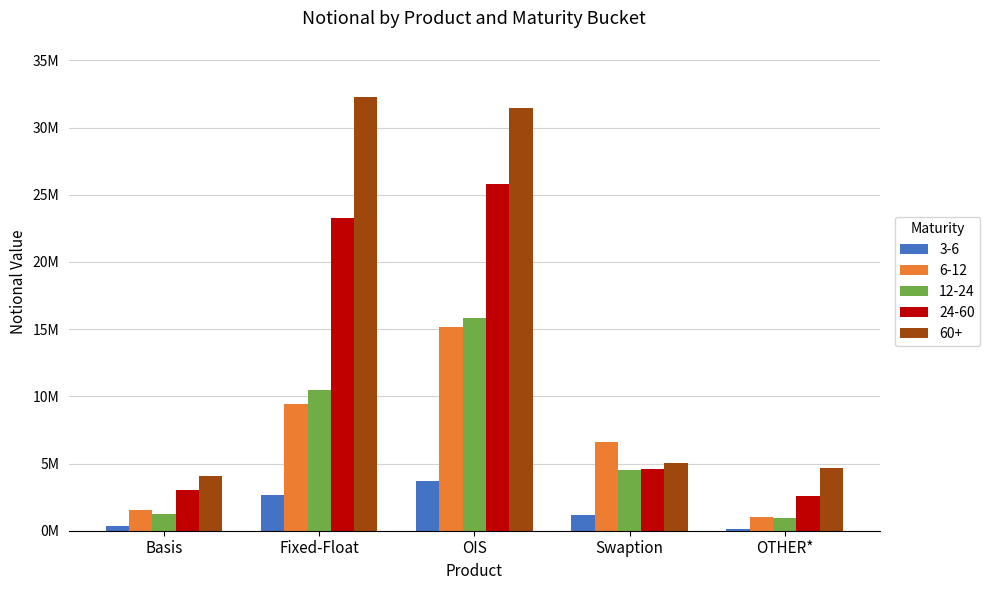

What are all the series names shown in the legend?

3-6, 6-12, 12-24, 24-60, 60+